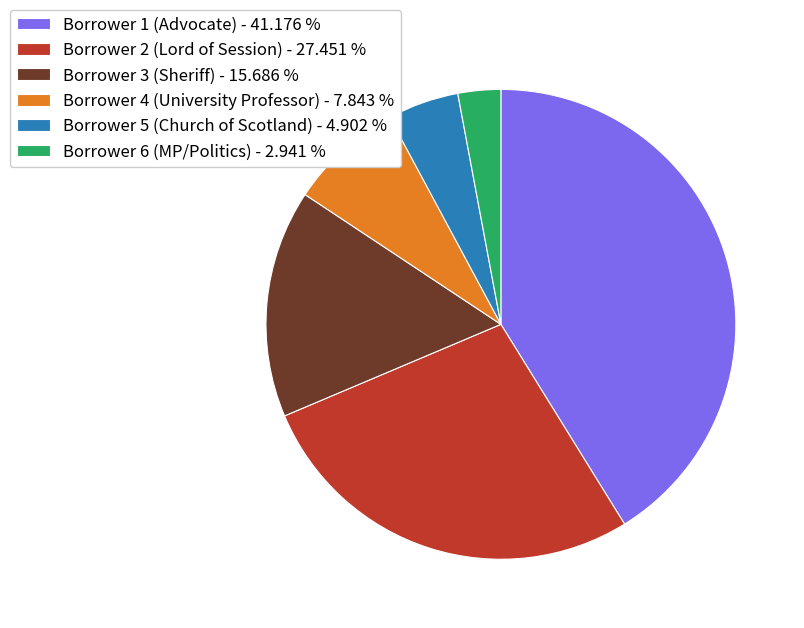

Between Borrower 4 (University Professor) - 7.843 % and Borrower 5 (Church of Scotland) - 4.902 %, which is larger?

Borrower 4 (University Professor) - 7.843 %